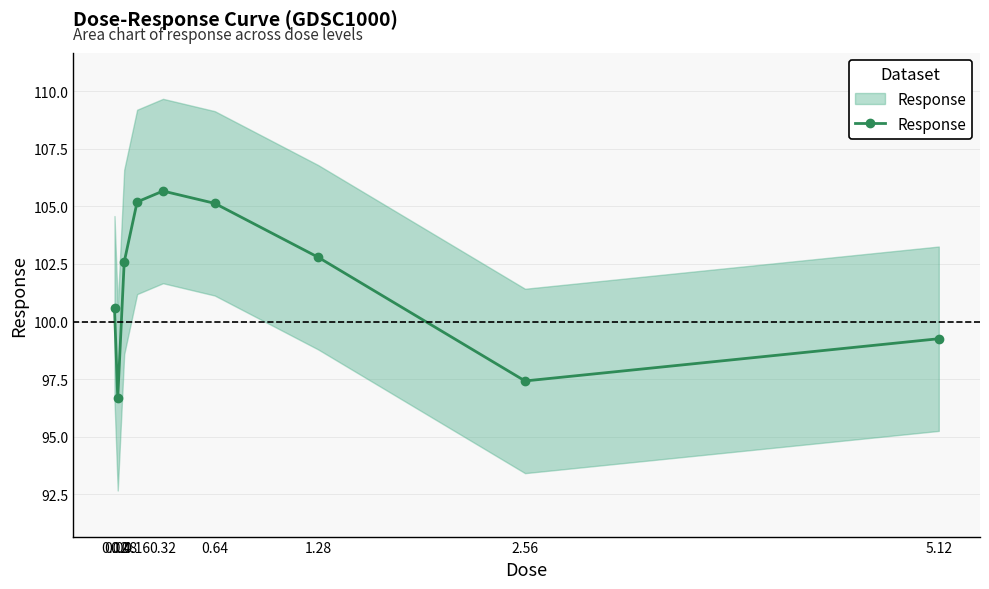

The value at 1.28 is 40.4. True or false?

False